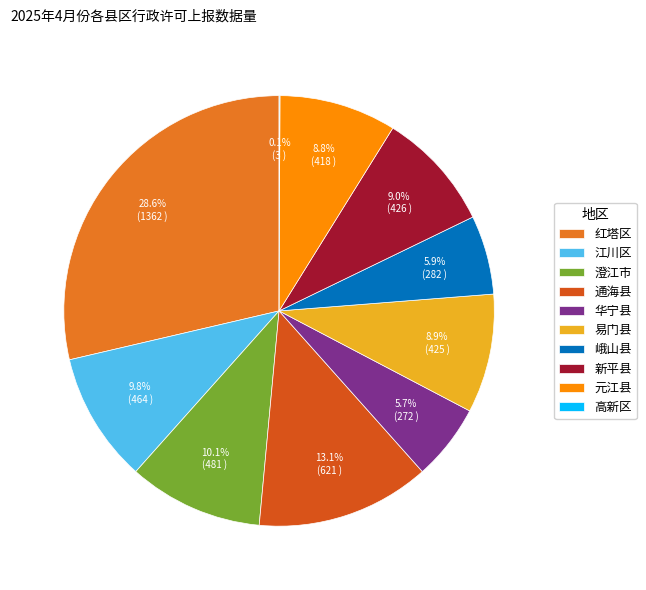

Which slice is the largest?

红塔区